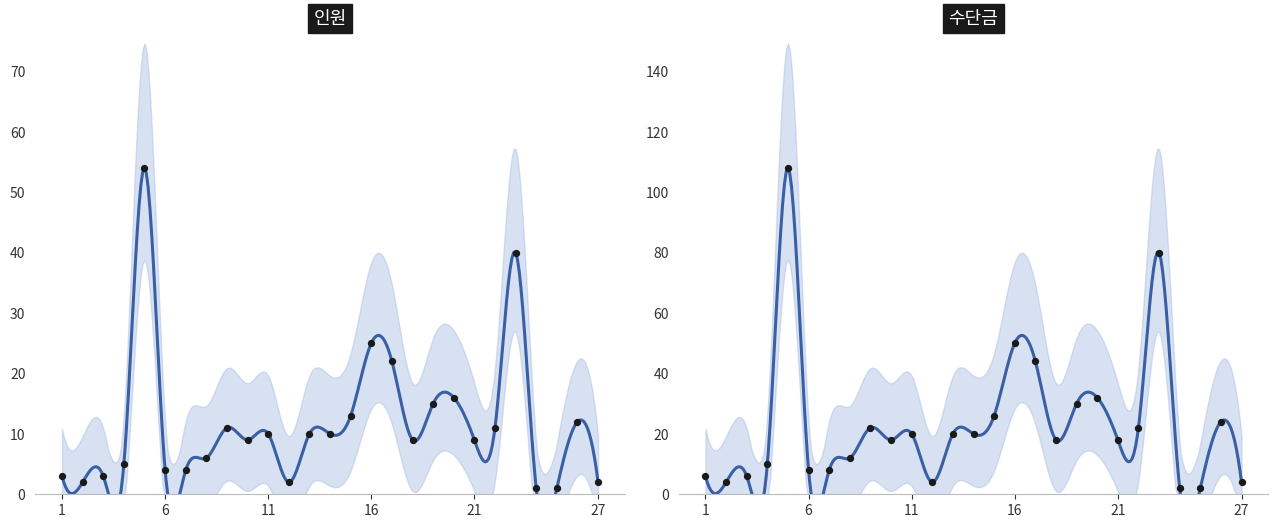

At how many categories does at least one series exceed 43?

4